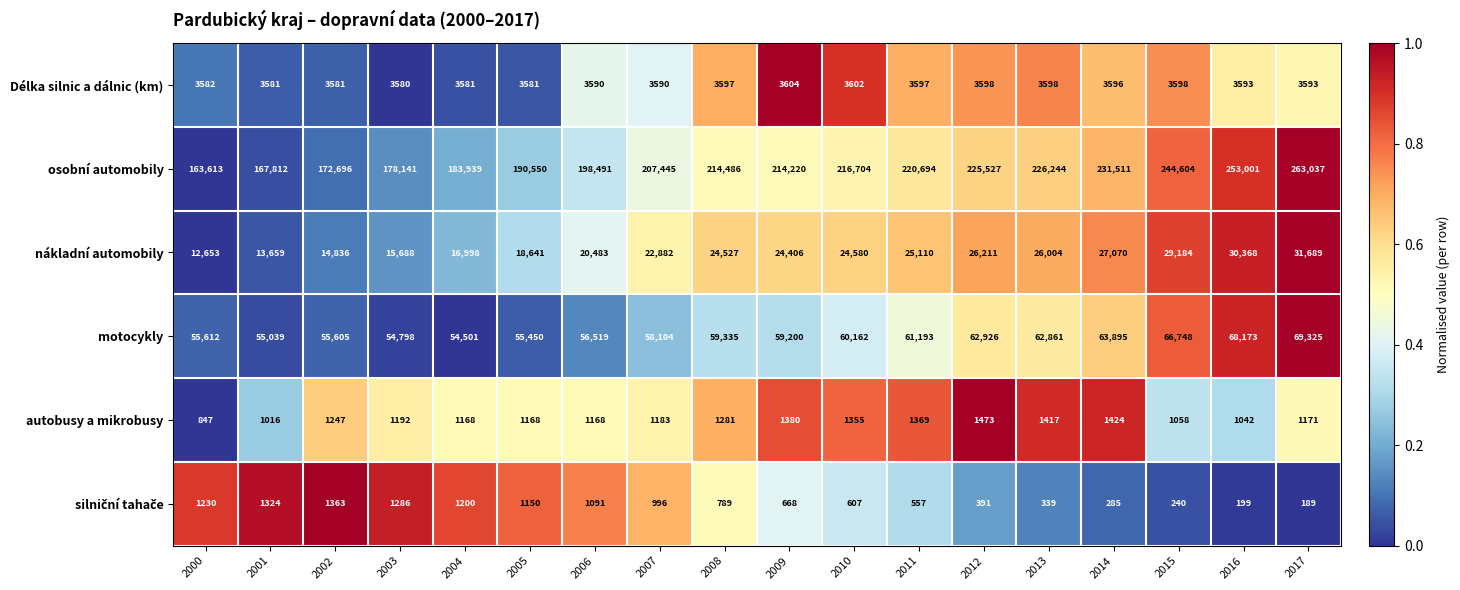

The nákladní automobily series shows 20483 at 2006. True or false?

True